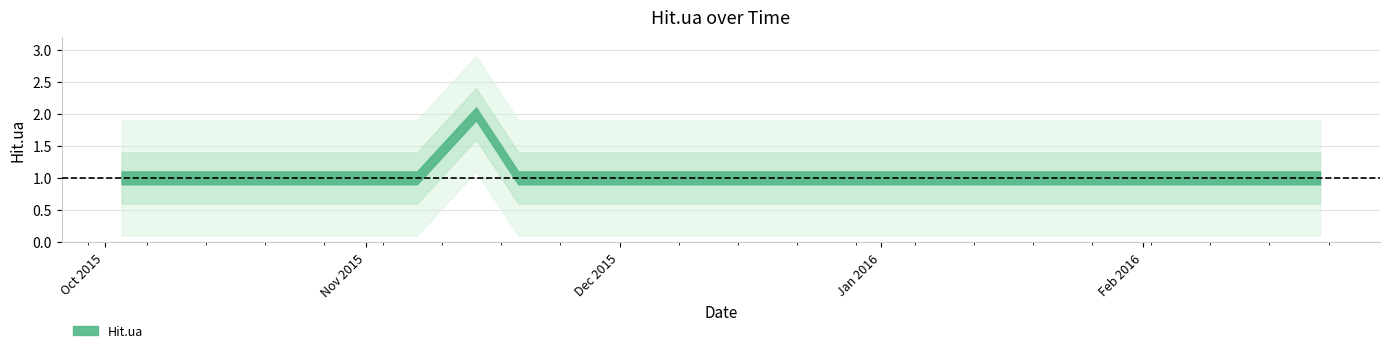

Rank the categories by value from highest to lowest.

2015-11-14, 2015-10-03, 2015-10-08, 2015-10-27, 2015-10-28, 2015-11-07, 2015-11-19, 2015-11-21, 2015-12-08, 2015-12-09, 2015-12-12, 2016-01-30, 2016-02-01, 2016-02-04, 2016-02-17, 2016-02-22